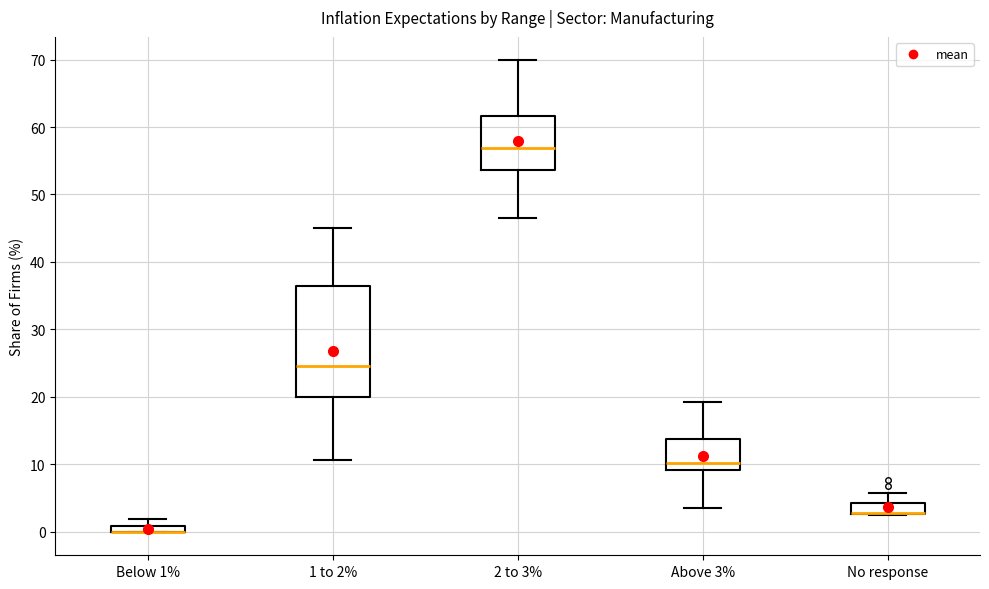

Where is the lower edge of the box for 1 to 2% on the y-axis? The values are not printed on the chart, so give them approximately, as read against the axis.

20